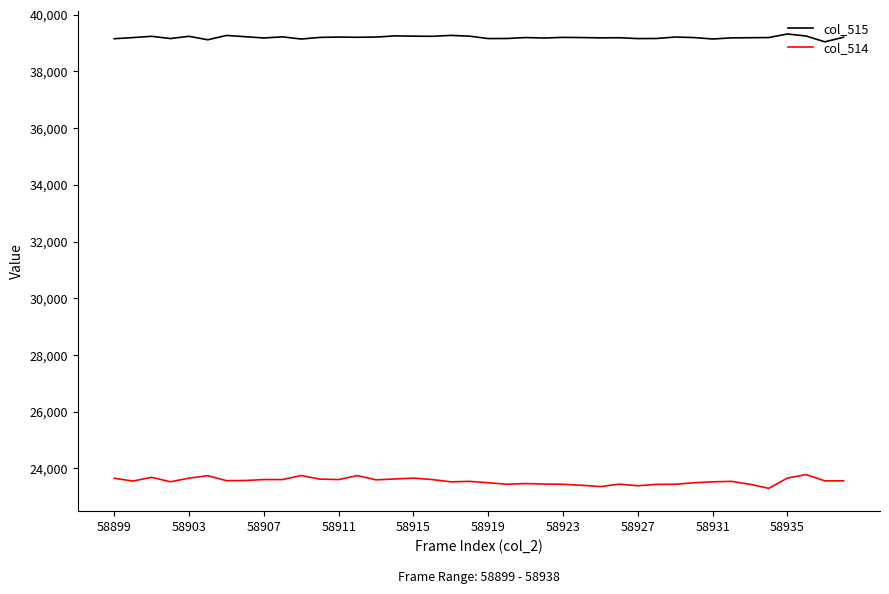

List the series in order of their overall mean, highest first.

col_515, col_514